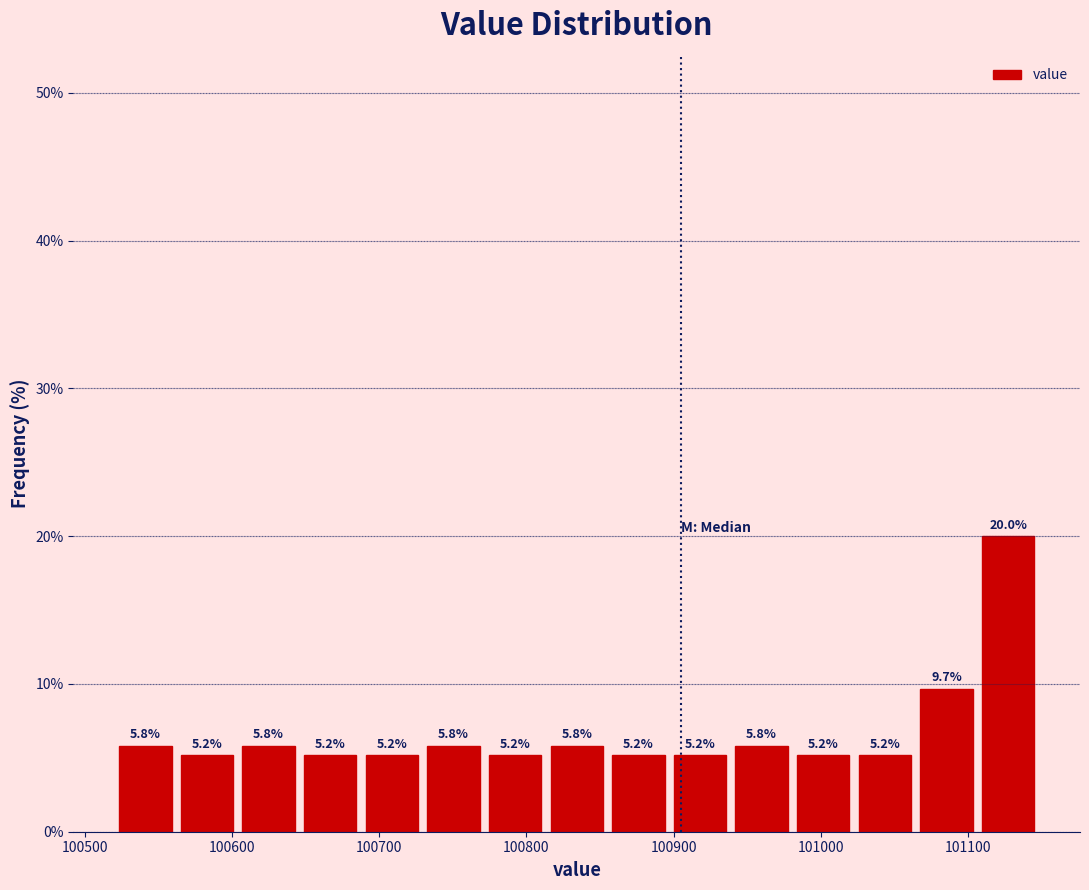

Reading left to right, list every bar in this chart as the range it spans on the x-axis followed by its height. The bar edges are not printed on the chart, so give them approximately, as read against the axis.

100520 to 100560: 5.8
100560 to 100600: 5.2
100600 to 100650: 5.8
100650 to 100690: 5.2
100690 to 100730: 5.2
100730 to 100770: 5.8
100770 to 100810: 5.2
100810 to 100860: 5.8
100860 to 100900: 5.2
100900 to 100940: 5.2
100940 to 100980: 5.8
100980 to 101020: 5.2
101020 to 101060: 5.2
101060 to 101110: 9.7
101110 to 101150: 20.0